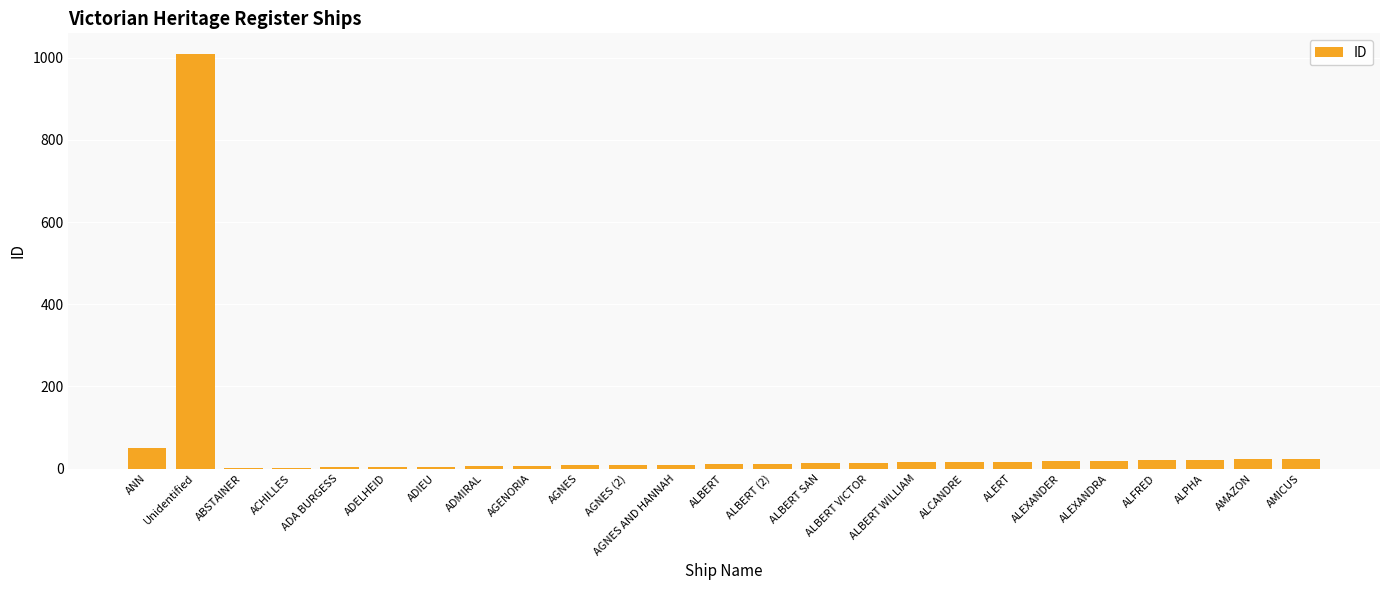

What is the change in value from Unidentified to ADA BURGESS?

-1006